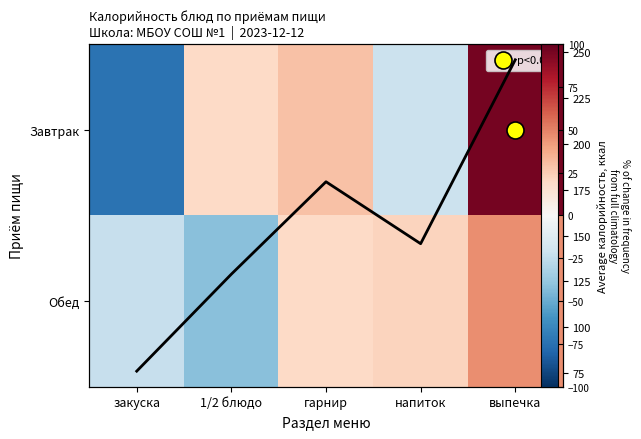

At how many categories does at least one series exceed 60?

1